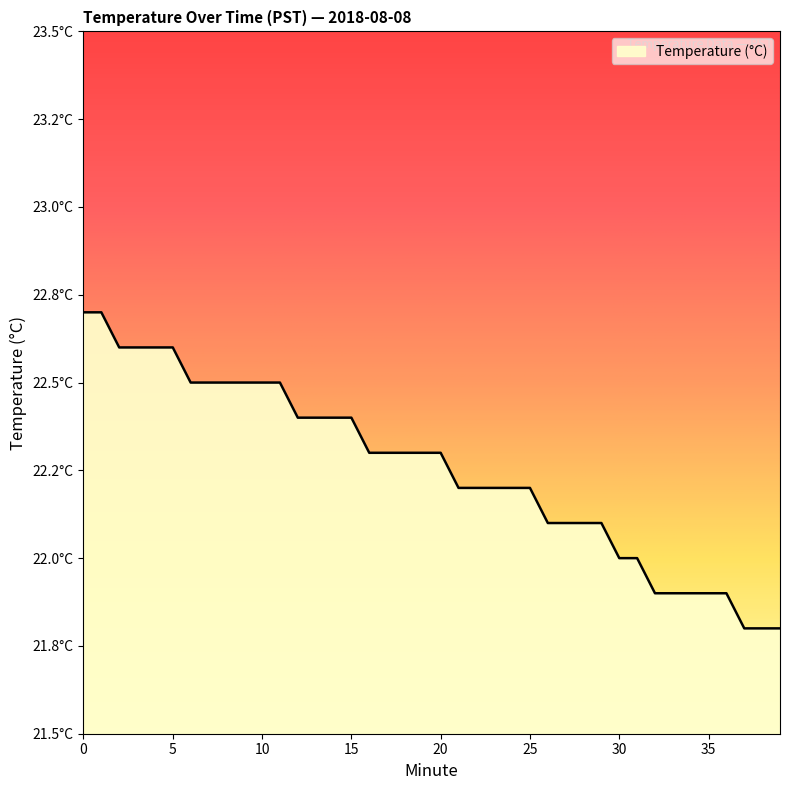

What is the sum of all values?

890.2